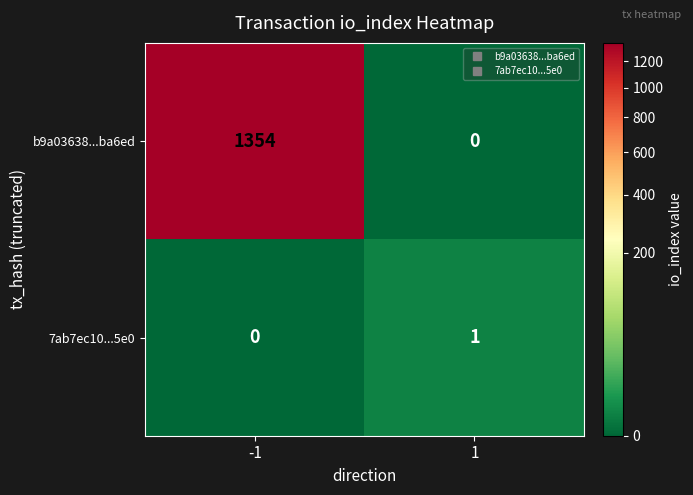

What is the maximum value shown in the chart?

1354